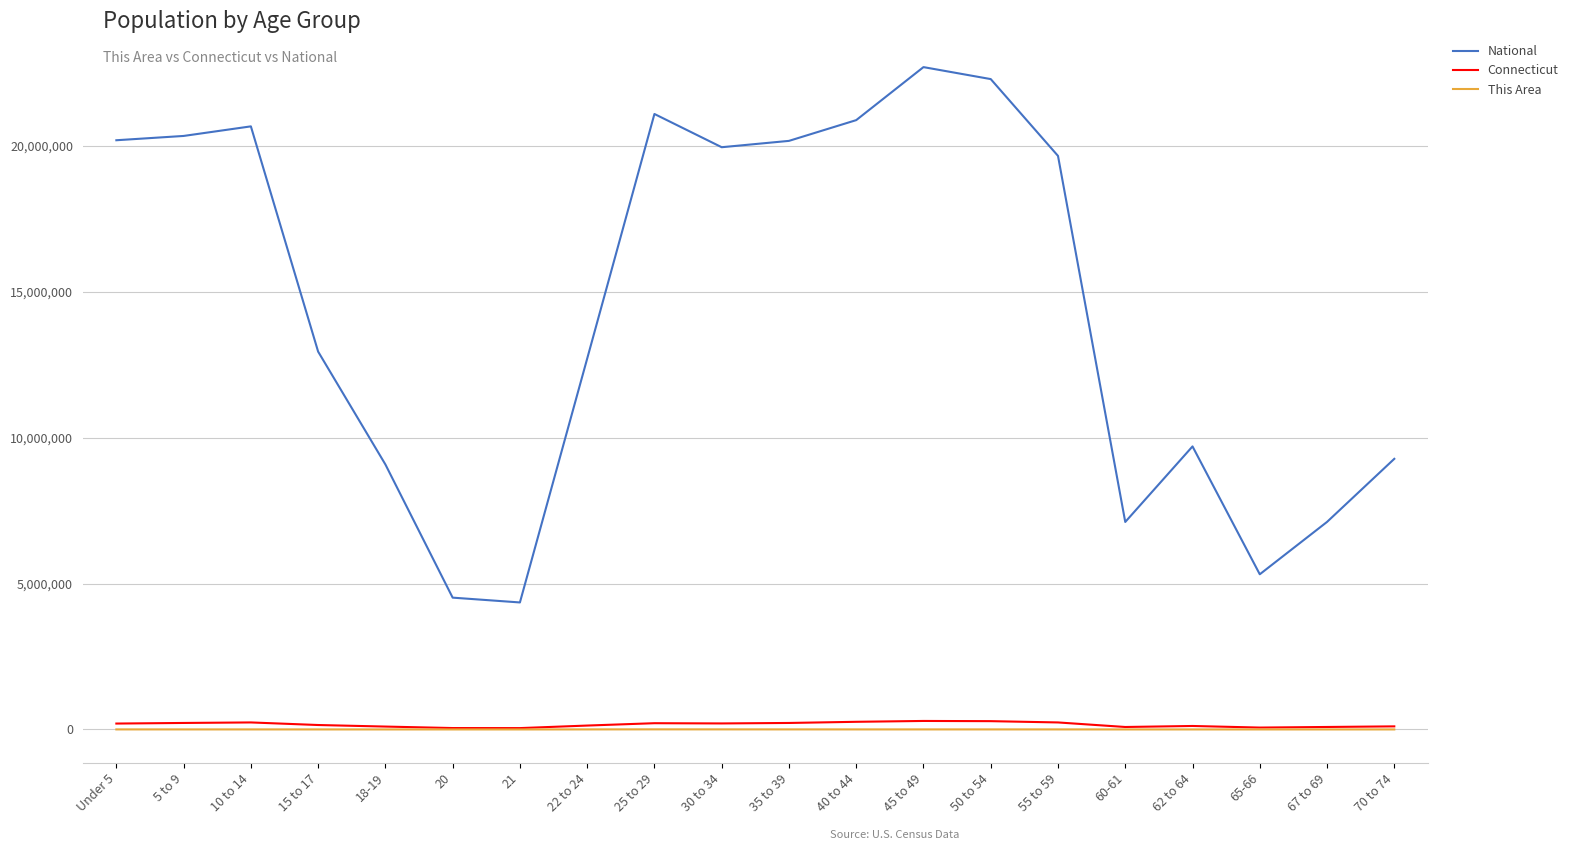

Between 10 to 14 and 55 to 59, which series saw the biggest shift?

National